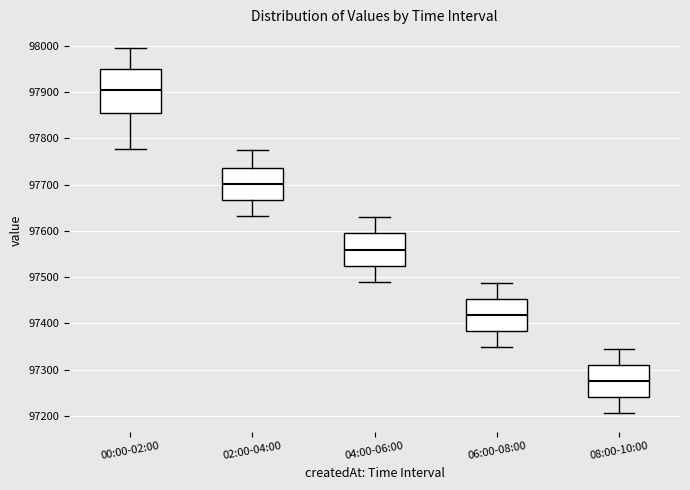

Where is the upper edge of the box for 08:00-10:00 on the y-axis? The values are not printed on the chart, so give them approximately, as read against the axis.

97310